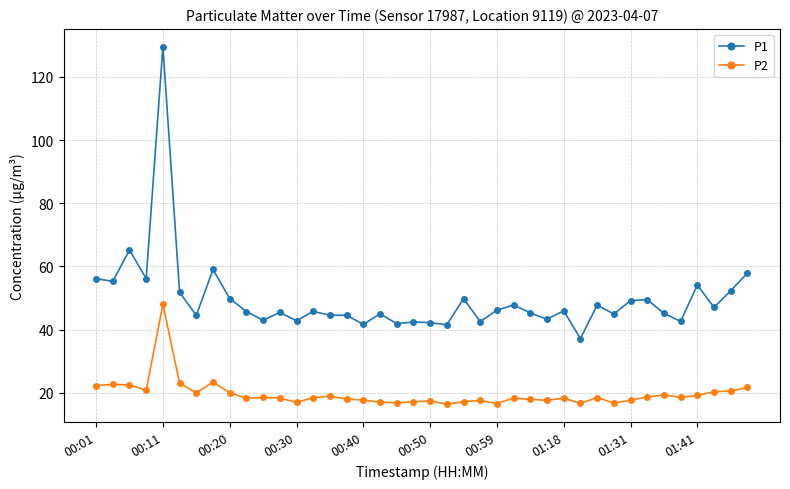

True or false: P1 has more than 2 points higher than both neighbors.

True